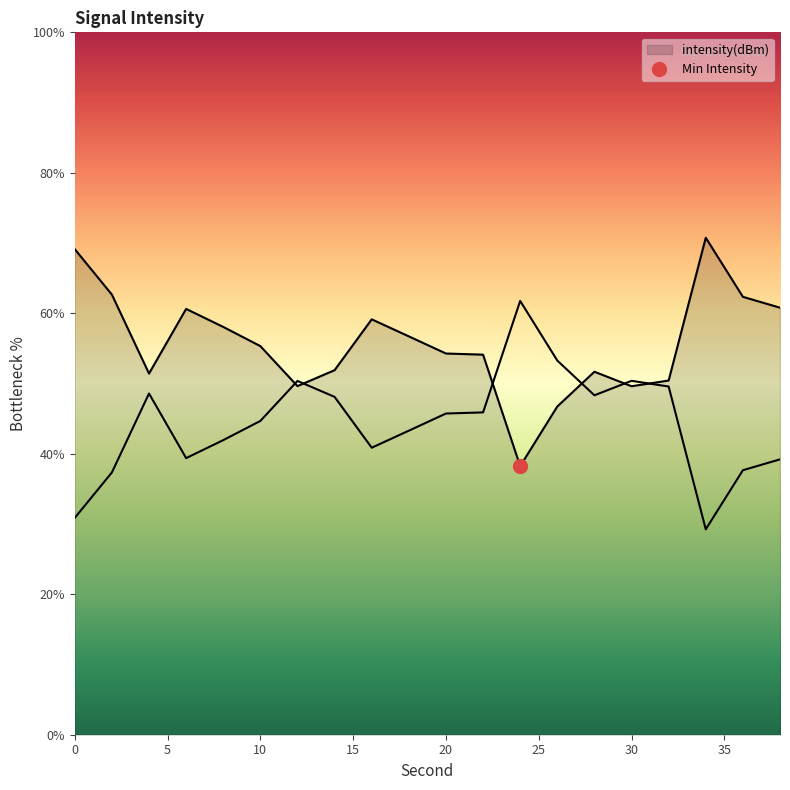

What is the maximum value shown in the chart?

70.8